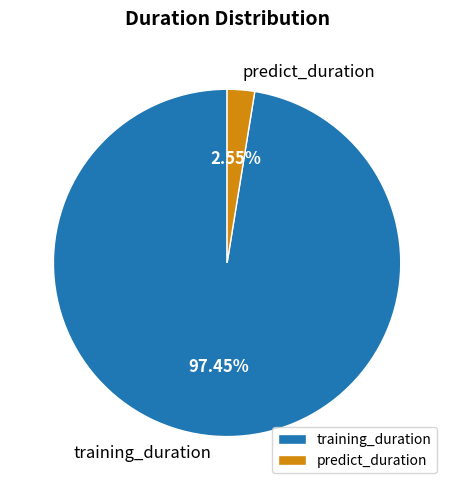

Is it true that training_duration is 97% of the pie?

True